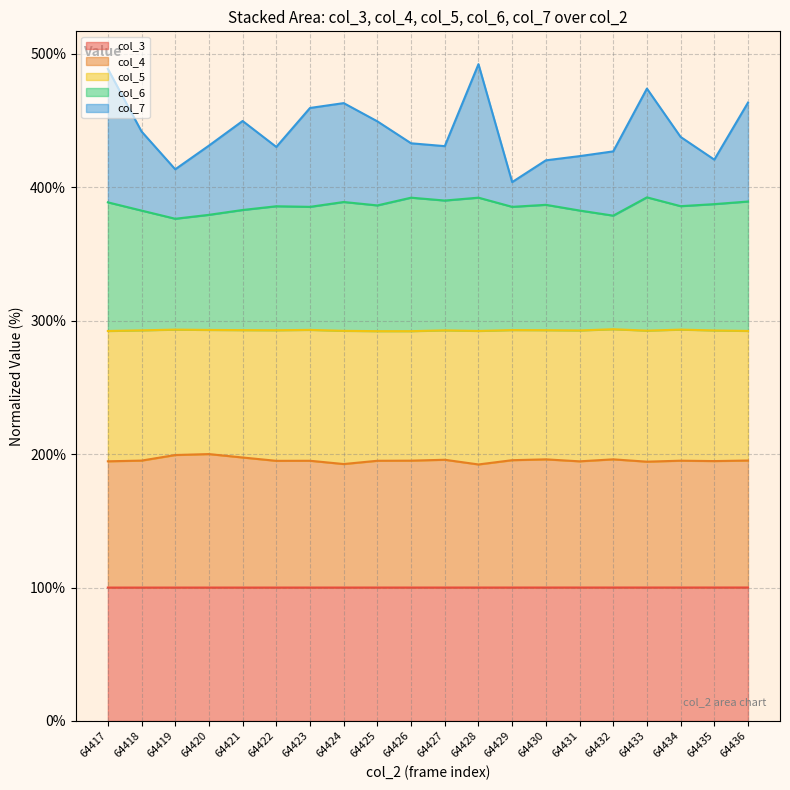

What is the difference between the maximum and minimum values in the col_4 series?

7.8